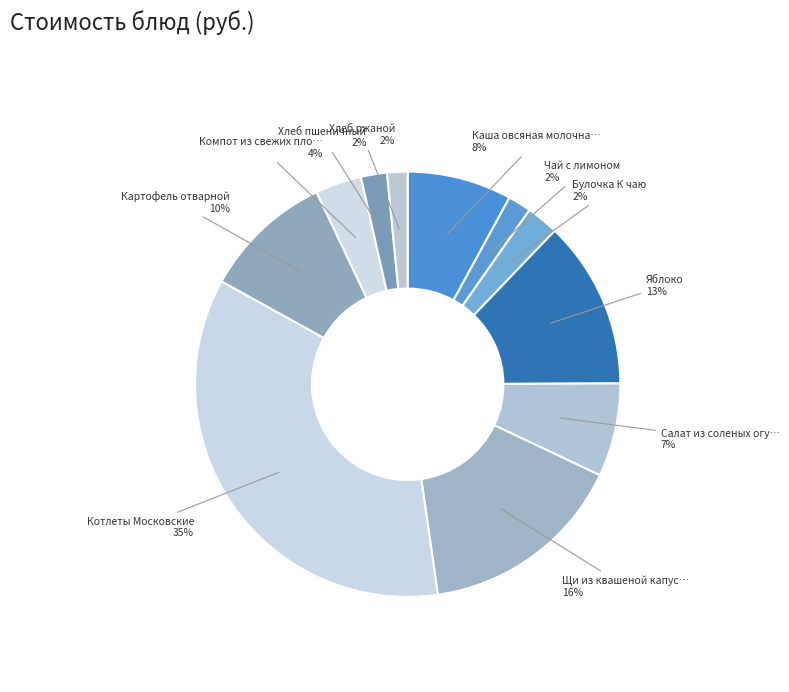

Count the number of slices in the pie.

11